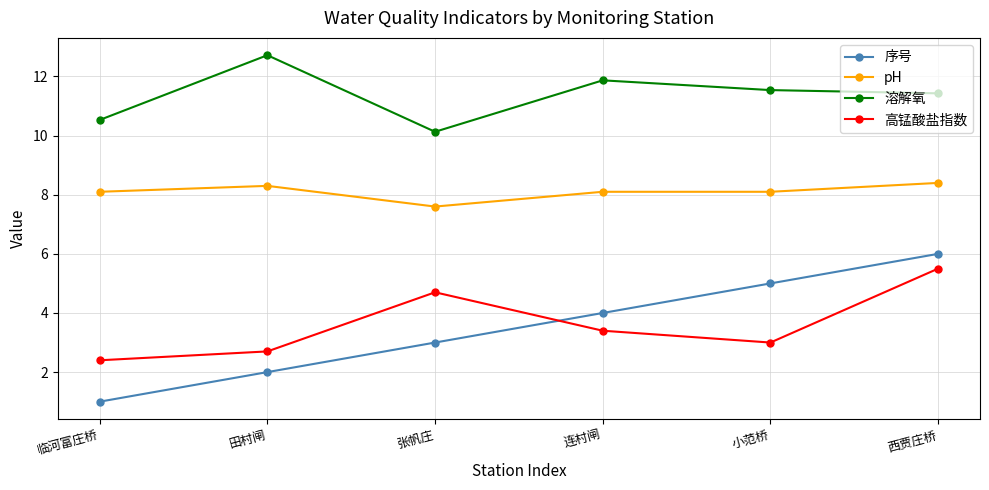

True or false: 溶解氧 has more than 2 interior local peaks.

False